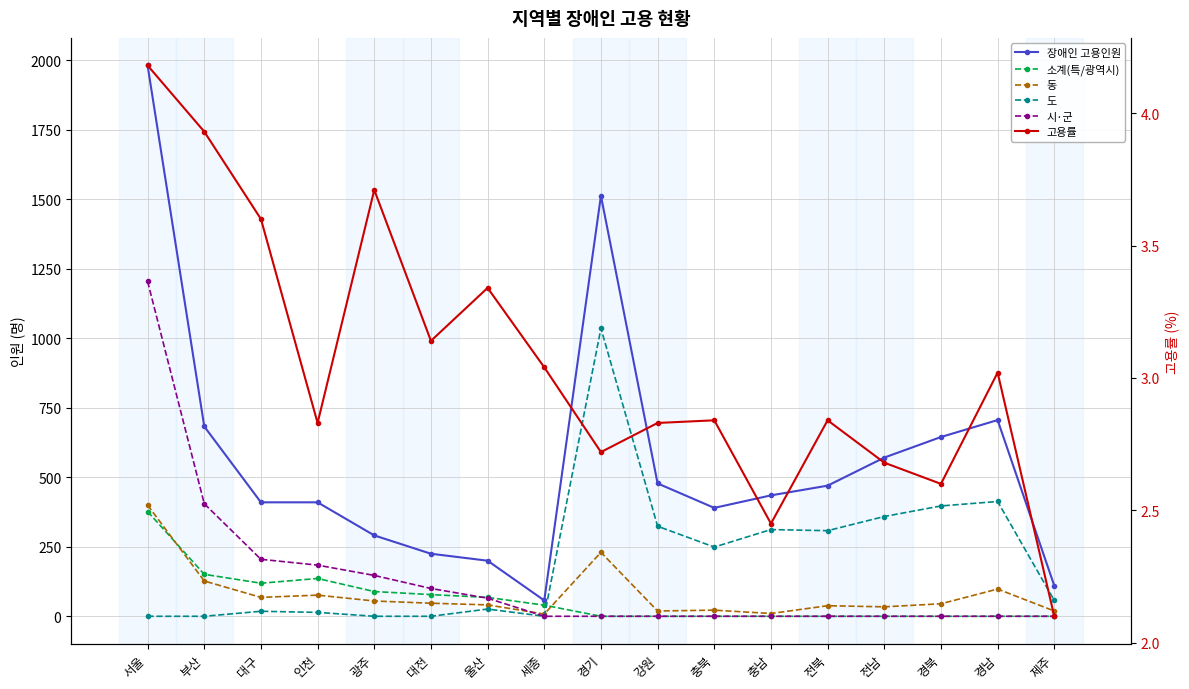

What is the maximum value shown in the chart?

1982.0